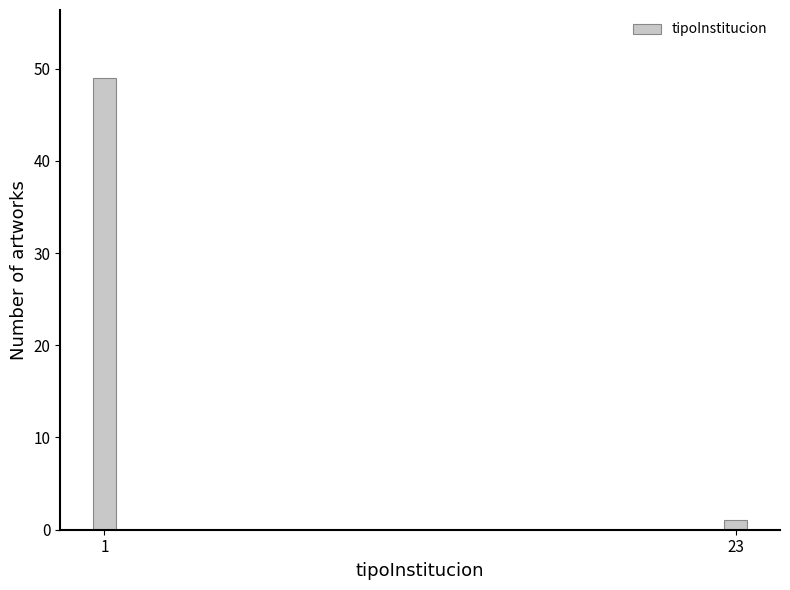

Reading right to left, transcribe all the data shown in this chart.

23=1	1=49